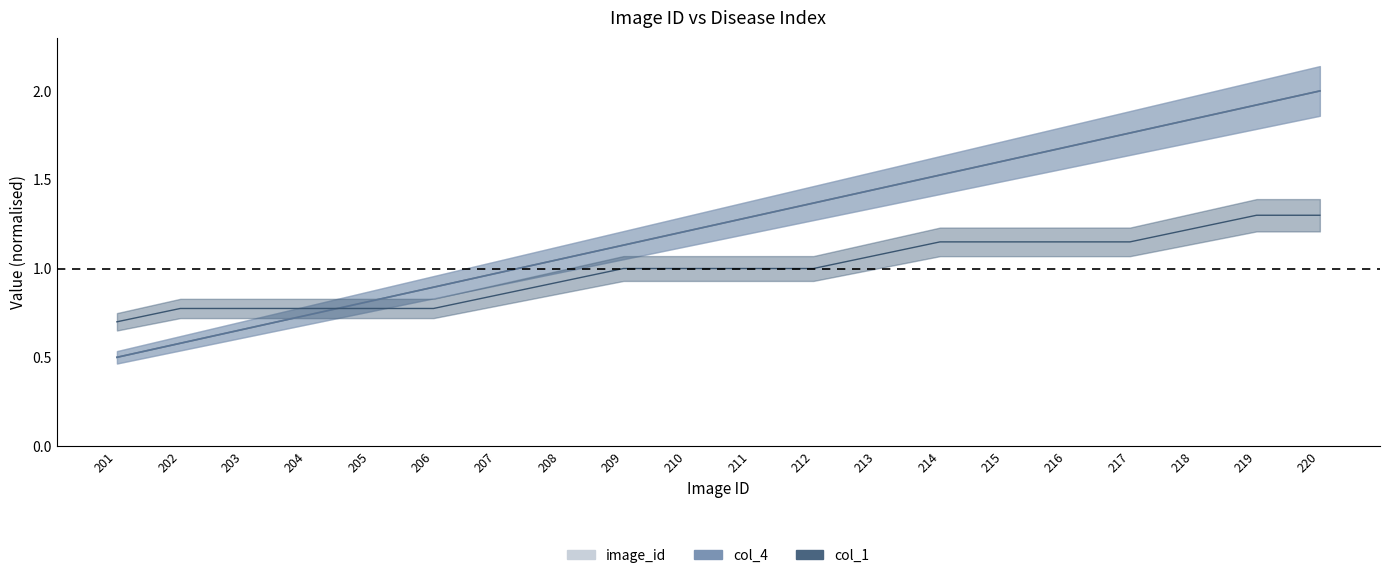

Reading left to right, what are all the values shown in this chart?

image_id: 201=0.5	202=0.6	203=0.7	204=0.7	205=0.8	206=0.9	207=1.0	208=1.1	209=1.1	210=1.2	211=1.3	212=1.4	213=1.4	214=1.5	215=1.6	216=1.7	217=1.8	218=1.8	219=1.9	220=2.0
col_4: 201=0.5	202=0.6	203=0.7	204=0.7	205=0.8	206=0.9	207=1.0	208=1.1	209=1.1	210=1.2	211=1.3	212=1.4	213=1.4	214=1.5	215=1.6	216=1.7	217=1.8	218=1.8	219=1.9	220=2.0
col_1: 201=0.7	202=0.8	203=0.8	204=0.8	205=0.8	206=0.8	207=0.8	208=0.9	209=1.0	210=1.0	211=1.0	212=1.0	213=1.1	214=1.1	215=1.1	216=1.1	217=1.1	218=1.2	219=1.3	220=1.3